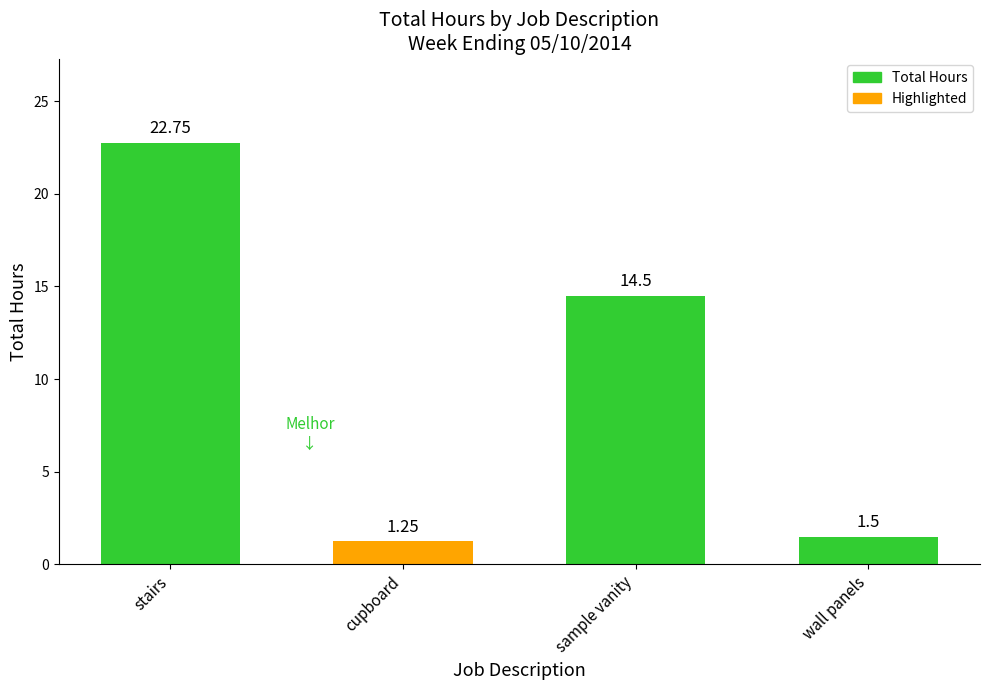

What is the label of the 4th bar from the right?

stairs